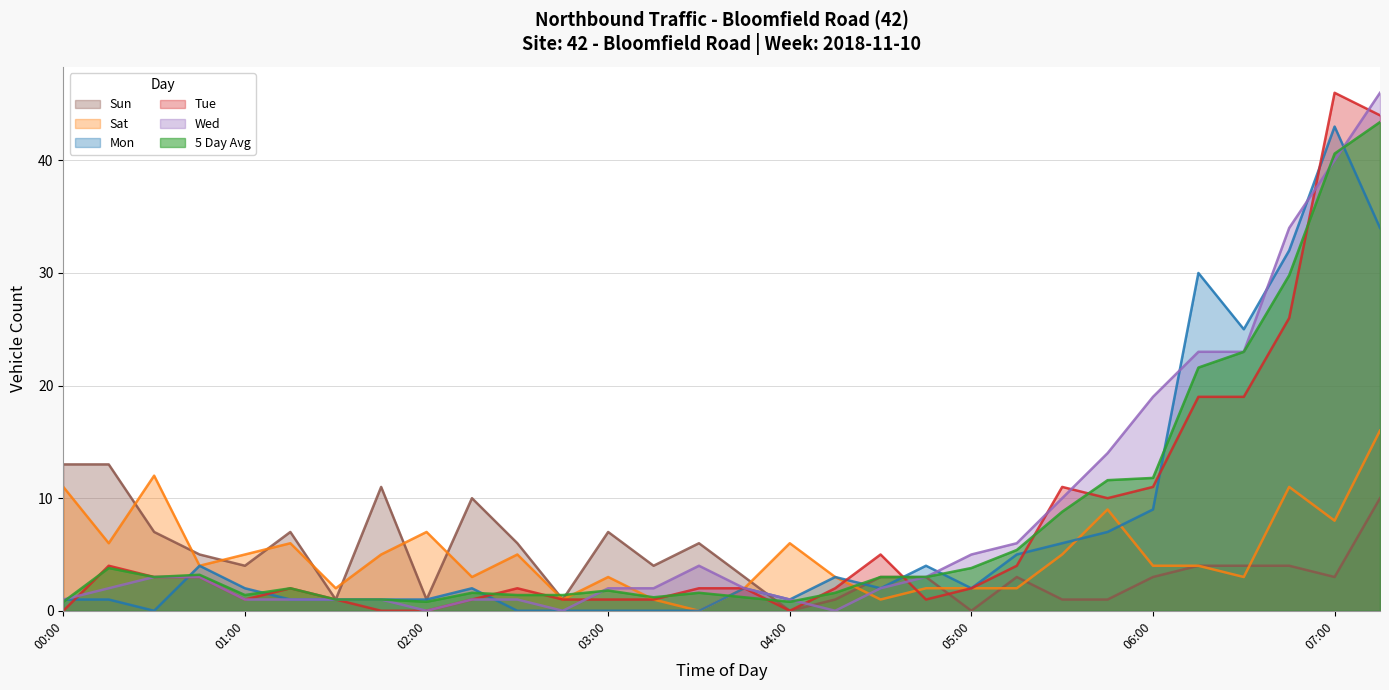

Reading right to left, what are all the values shown in this chart?

Mon: 07:15=34.0	07:00=43.0	06:45=32.0	06:30=25.0	06:15=30.0	06:00=9.0	05:45=7.0	05:30=6.0	05:15=5.0	05:00=2.0	04:45=4.0	04:30=2.0	04:15=3.0	04:00=1.0	03:45=2.0	03:30=0.0	03:15=0.0	03:00=0.0	02:45=0.0	02:30=0.0	02:15=2.0	02:00=1.0	01:45=1.0	01:30=1.0	01:15=1.0	01:00=2.0	00:45=4.0	00:30=0.0	00:15=1.0	00:00=1.0
Tue: 07:15=44.0	07:00=46.0	06:45=26.0	06:30=19.0	06:15=19.0	06:00=11.0	05:45=10.0	05:30=11.0	05:15=4.0	05:00=2.0	04:45=1.0	04:30=5.0	04:15=2.0	04:00=0.0	03:45=2.0	03:30=2.0	03:15=1.0	03:00=1.0	02:45=1.0	02:30=2.0	02:15=1.0	02:00=0.0	01:45=0.0	01:30=1.0	01:15=2.0	01:00=1.0	00:45=3.0	00:30=3.0	00:15=4.0	00:00=0.0
Wed: 07:15=46.0	07:00=40.0	06:45=34.0	06:30=23.0	06:15=23.0	06:00=19.0	05:45=14.0	05:30=10.0	05:15=6.0	05:00=5.0	04:45=3.0	04:30=2.0	04:15=0.0	04:00=1.0	03:45=2.0	03:30=4.0	03:15=2.0	03:00=2.0	02:45=0.0	02:30=1.0	02:15=1.0	02:00=0.0	01:45=1.0	01:30=1.0	01:15=1.0	01:00=1.0	00:45=3.0	00:30=3.0	00:15=2.0	00:00=1.0
5 Day Avg: 07:15=43.4	07:00=40.6	06:45=29.8	06:30=23.0	06:15=21.6	06:00=11.8	05:45=11.6	05:30=8.8	05:15=5.4	05:00=3.8	04:45=3.0	04:30=3.0	04:15=1.6	04:00=0.8	03:45=1.2	03:30=1.6	03:15=1.2	03:00=1.8	02:45=1.4	02:30=1.4	02:15=1.6	02:00=0.8	01:45=1.0	01:30=1.0	01:15=2.0	01:00=1.4	00:45=3.2	00:30=3.0	00:15=3.8	00:00=0.8
Sat: 07:15=16.0	07:00=8.0	06:45=11.0	06:30=3.0	06:15=4.0	06:00=4.0	05:45=9.0	05:30=5.0	05:15=2.0	05:00=2.0	04:45=2.0	04:30=1.0	04:15=3.0	04:00=6.0	03:45=2.0	03:30=0.0	03:15=1.0	03:00=3.0	02:45=1.0	02:30=5.0	02:15=3.0	02:00=7.0	01:45=5.0	01:30=2.0	01:15=6.0	01:00=5.0	00:45=4.0	00:30=12.0	00:15=6.0	00:00=11.0
Sun: 07:15=10.0	07:00=3.0	06:45=4.0	06:30=4.0	06:15=4.0	06:00=3.0	05:45=1.0	05:30=1.0	05:15=3.0	05:00=0.0	04:45=3.0	04:30=3.0	04:15=1.0	04:00=0.0	03:45=3.0	03:30=6.0	03:15=4.0	03:00=7.0	02:45=1.0	02:30=6.0	02:15=10.0	02:00=1.0	01:45=11.0	01:30=1.0	01:15=7.0	01:00=4.0	00:45=5.0	00:30=7.0	00:15=13.0	00:00=13.0